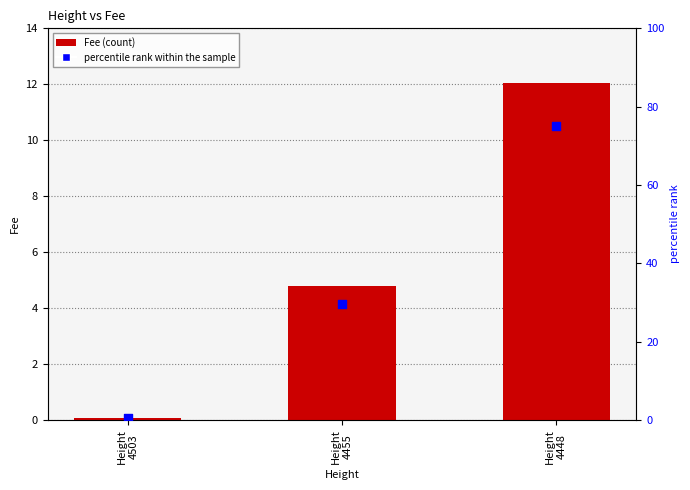

What are all the series names shown in the legend?

Fee, percentile rank within the sample